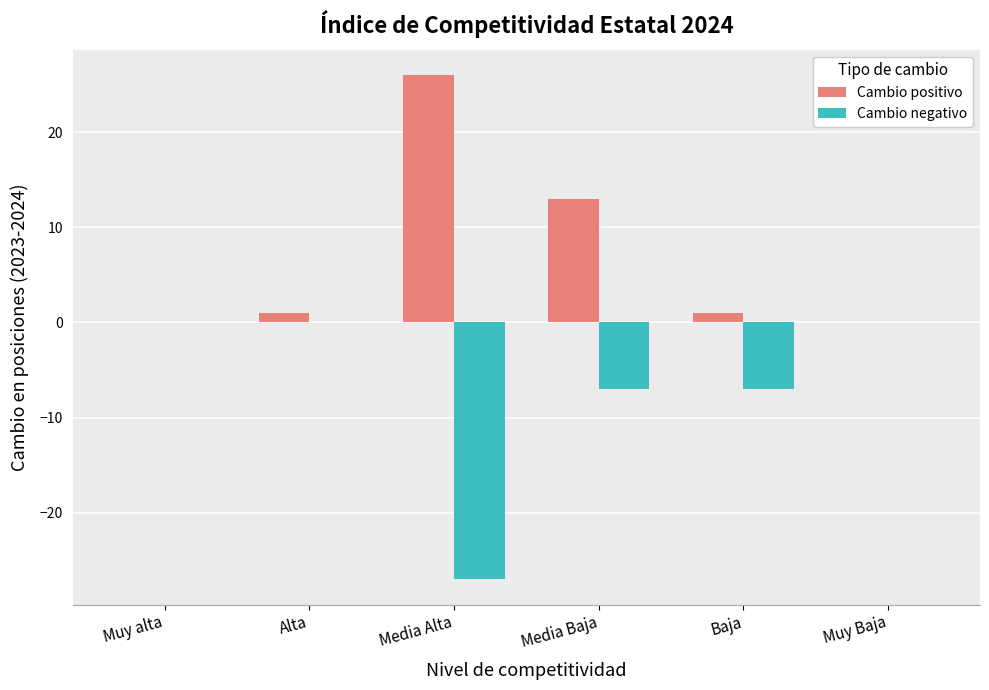

How many categories are shown in the chart?

6